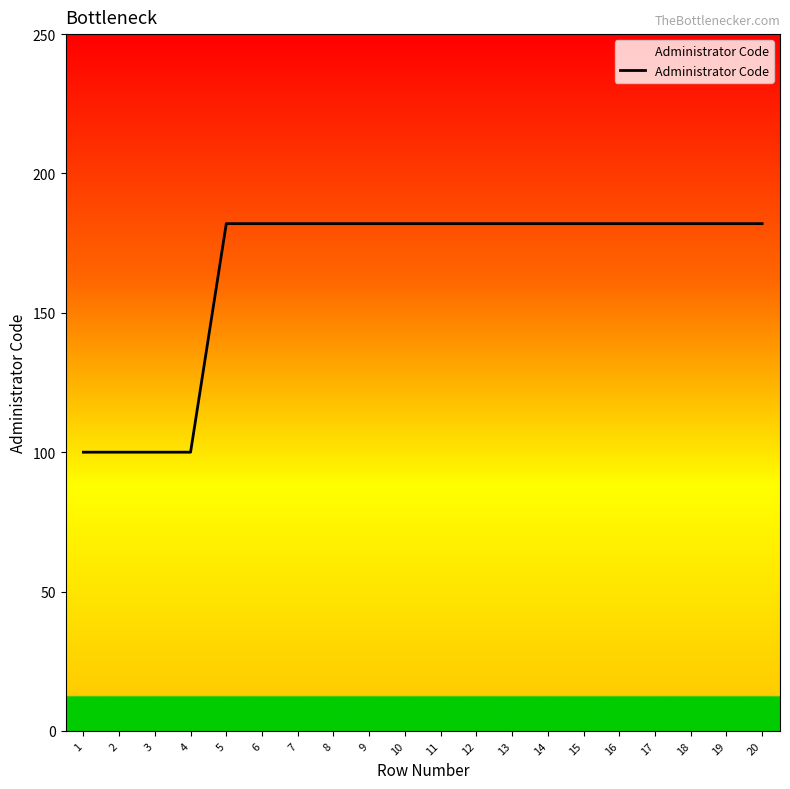

What is the approximate value at 20, to the nearest 10?

180